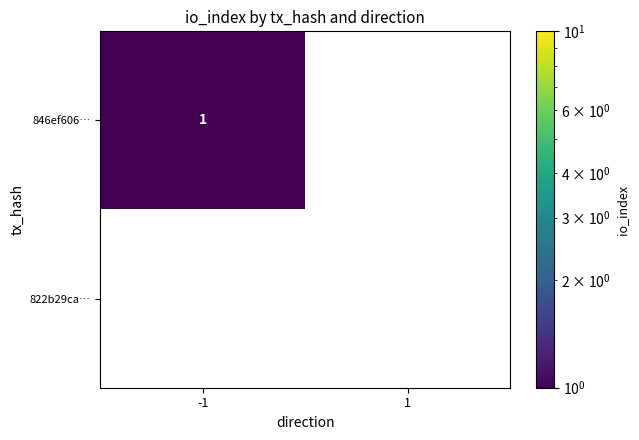

How many data points does each series have?

2